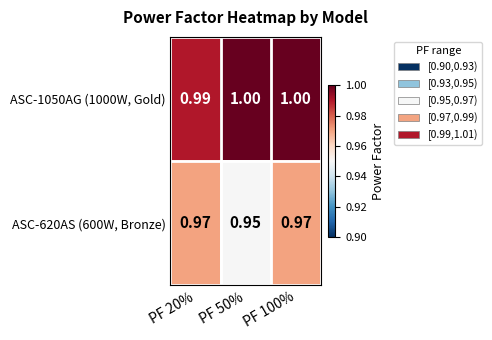

Is the value of ASC-1050AG (1000W, Gold) at PF 100% greater than the value of ASC-620AS (600W, Bronze) at PF 20%?

Yes